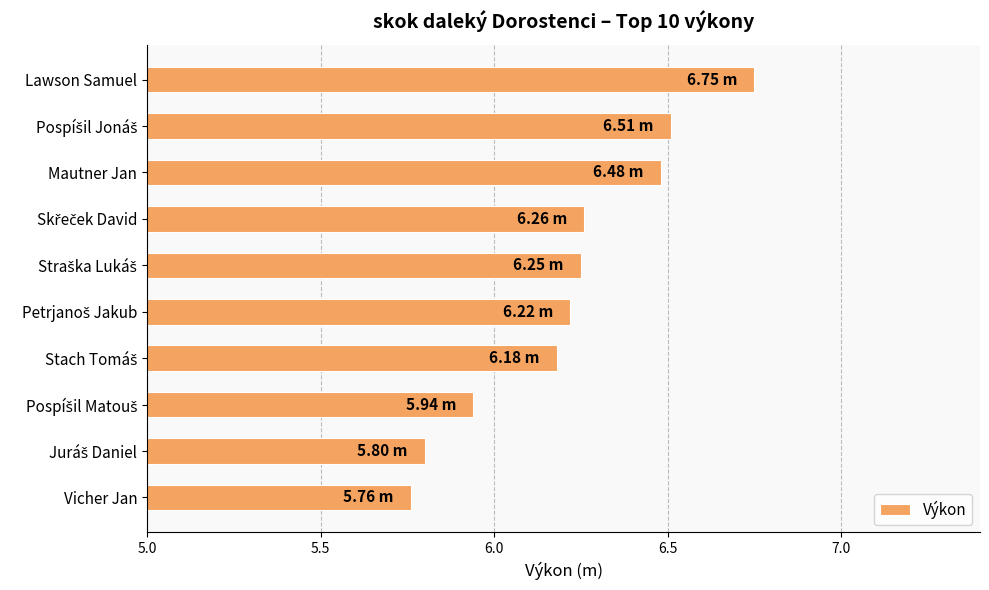

At which category does the chart reach its peak across all series?

Lawson Samuel